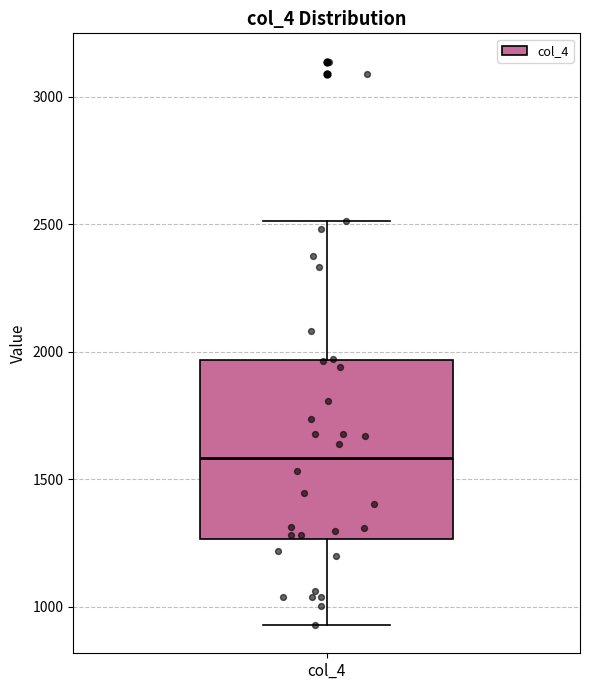

Where does the median line of the box for col_4 sit on the y-axis? The values are not printed on the chart, so give them approximately, as read against the axis.

1600